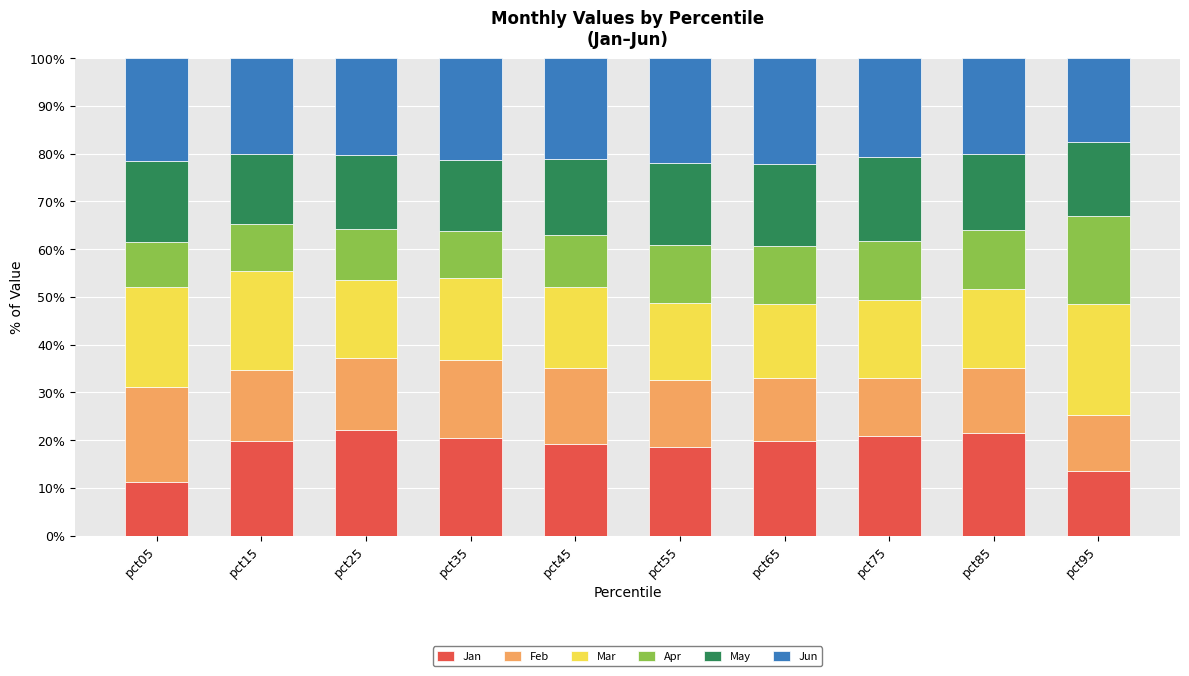

What is the total value across all series at pct75?

100.0